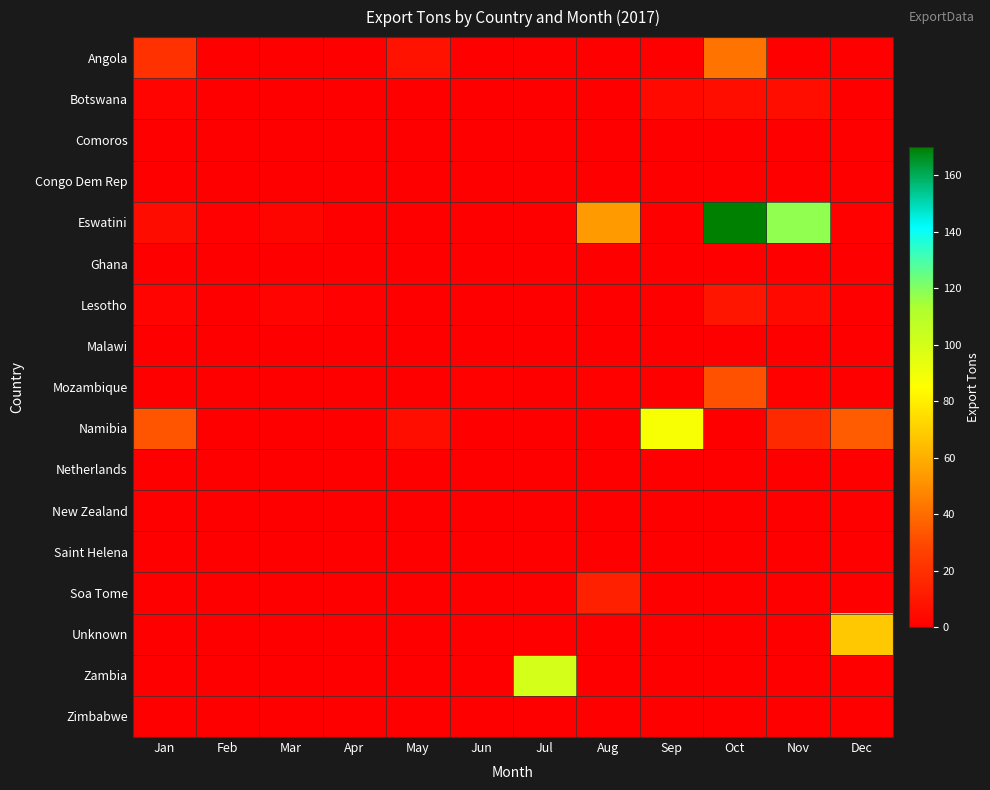

At how many categories does at least one series exceed 38?

6